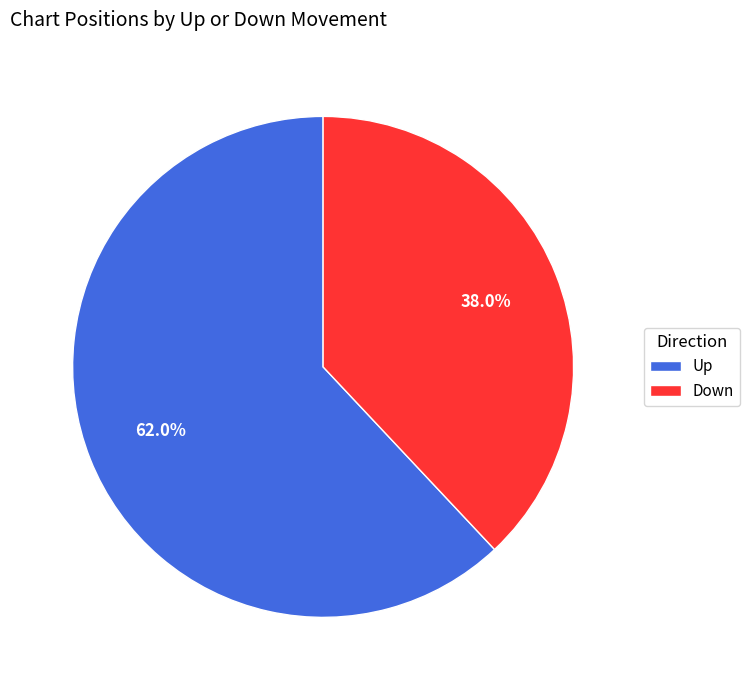

Count the number of slices in the pie.

2